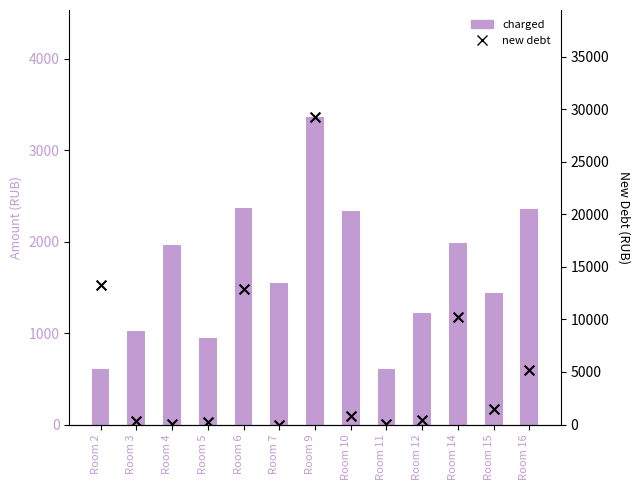

Is the value of new debt at Room 7 greater than the value of charged at Room 7?

No